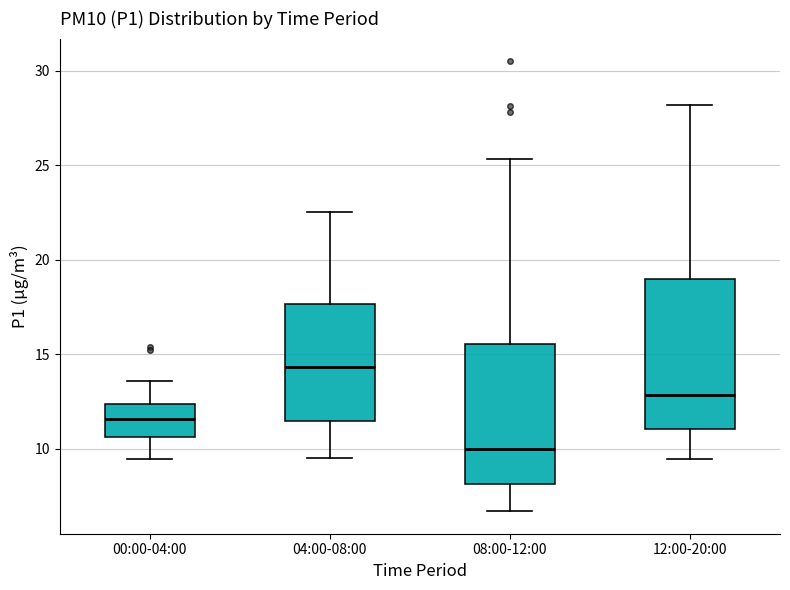

Where is the lower edge of the box for 08:00-12:00 on the y-axis? The values are not printed on the chart, so give them approximately, as read against the axis.

8.0